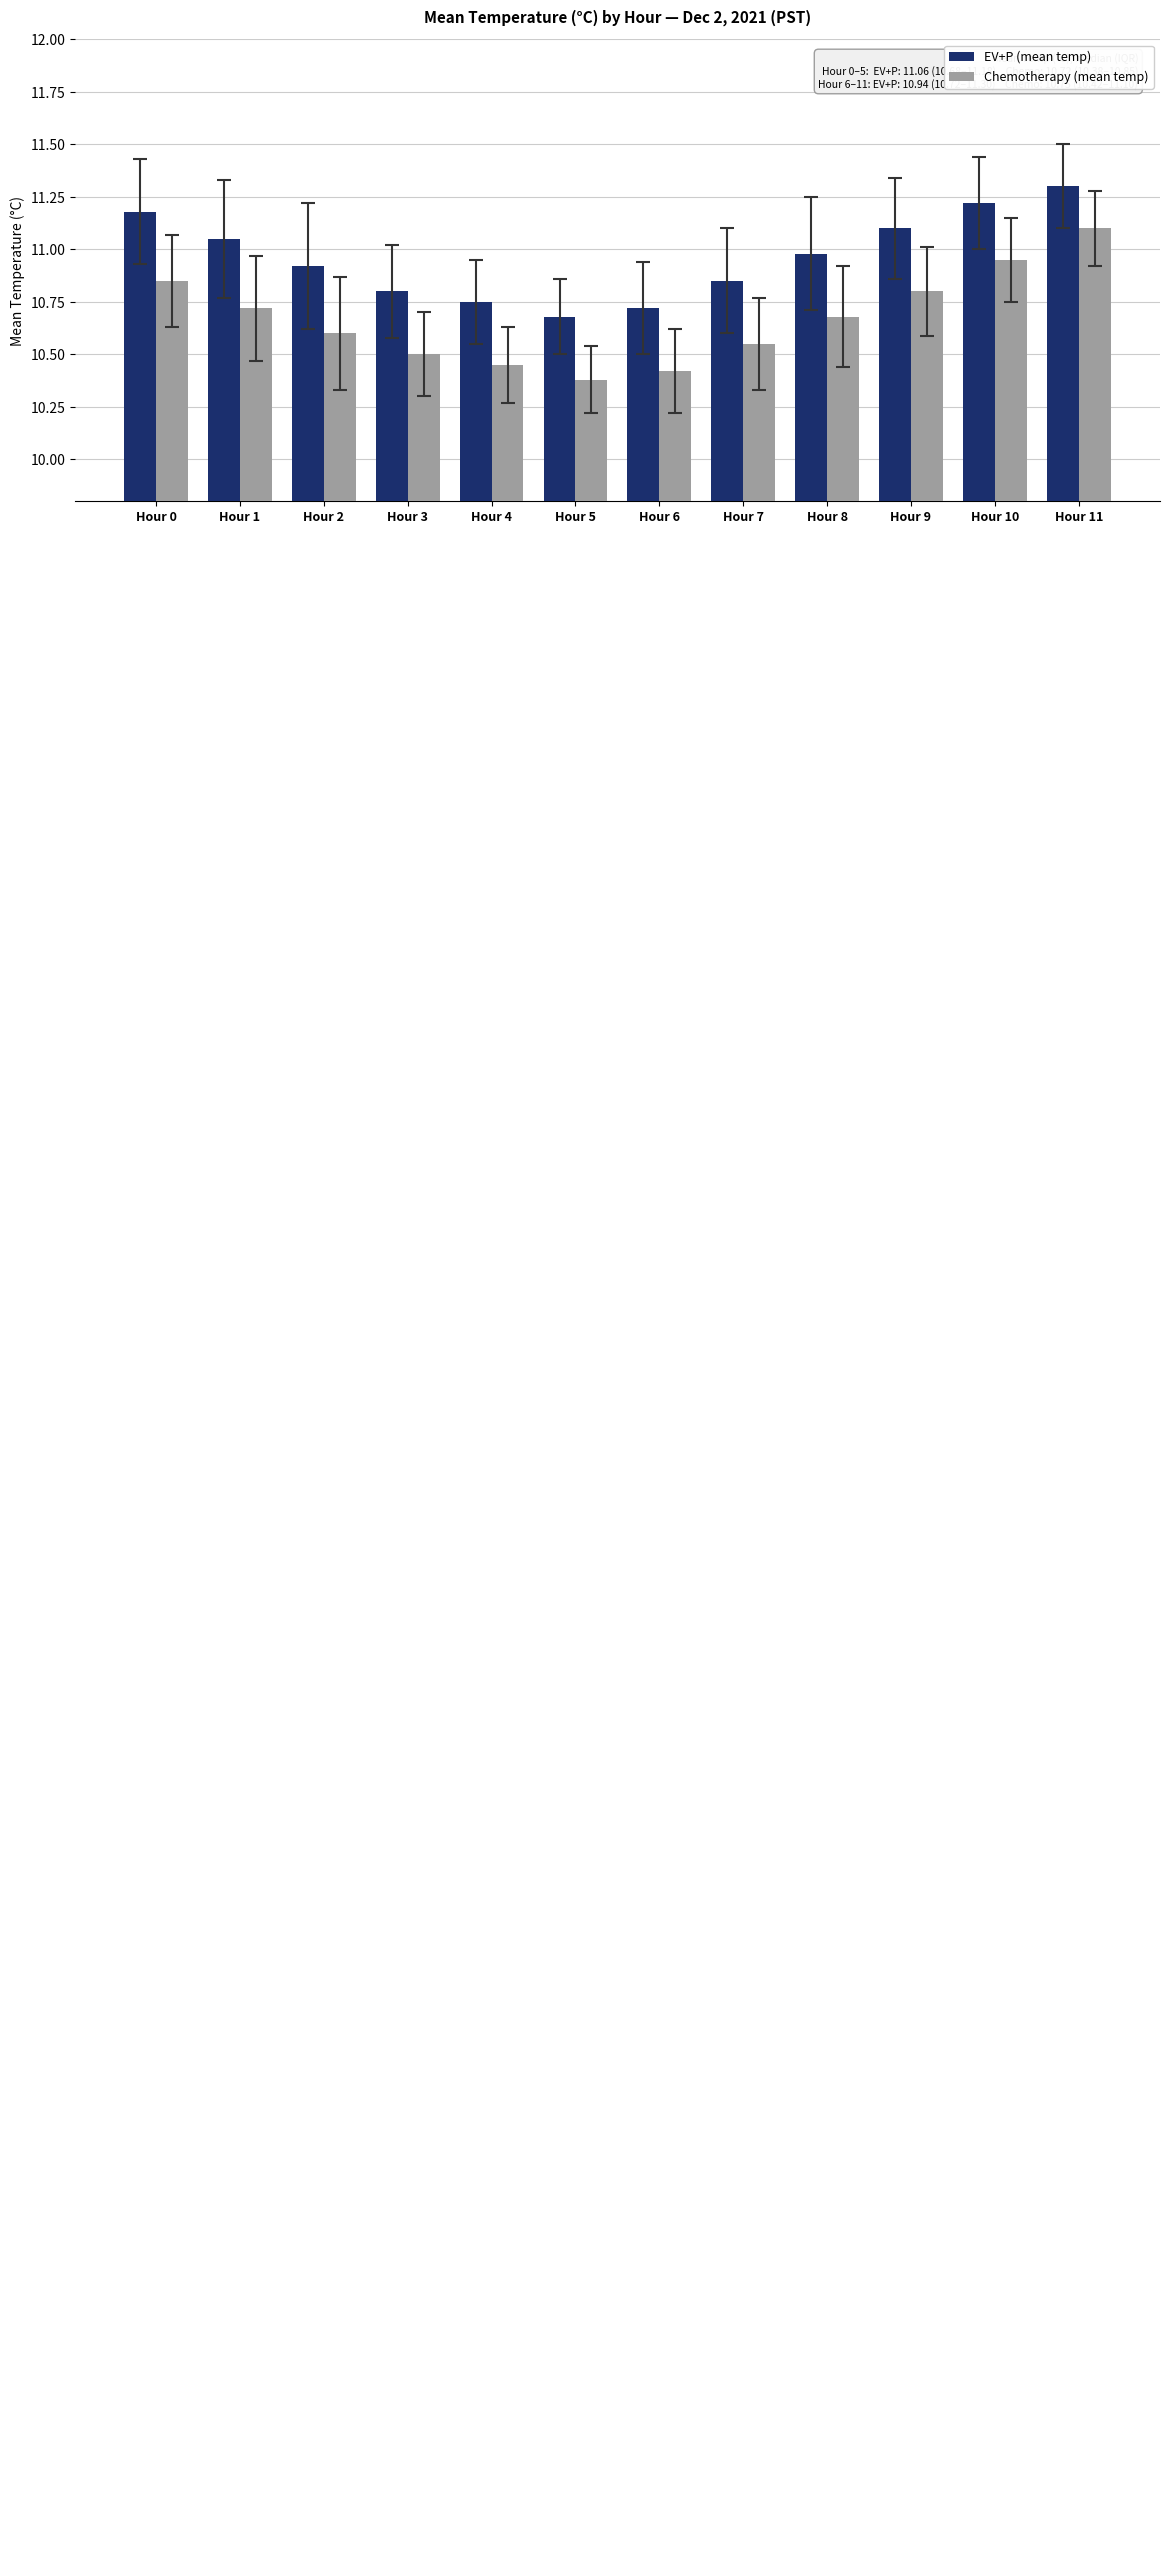

What is the difference between the Chemotherapy (mean temp) values at Hour 11 and Hour 5?

0.7